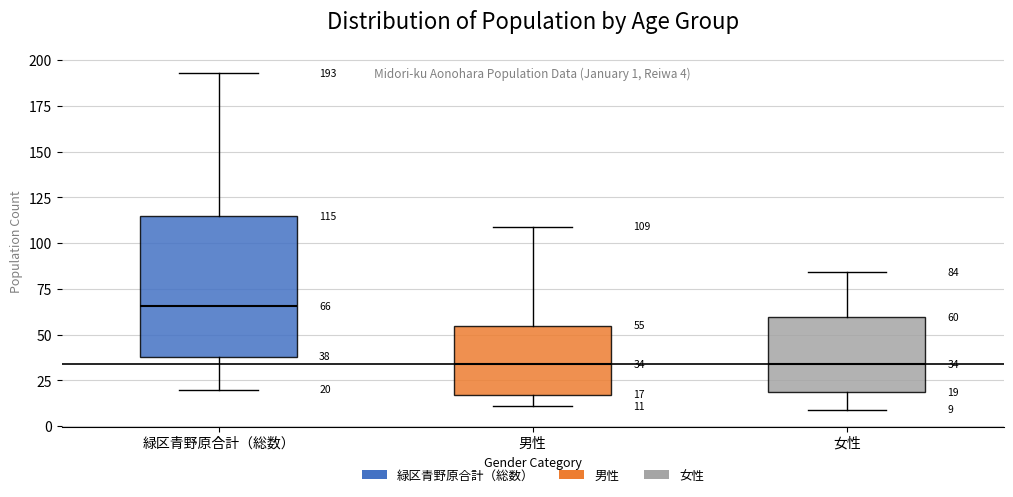

Comparing the boxes themselves (not the whiskers), which one is the tallest?

緑区青野原合計（総数）